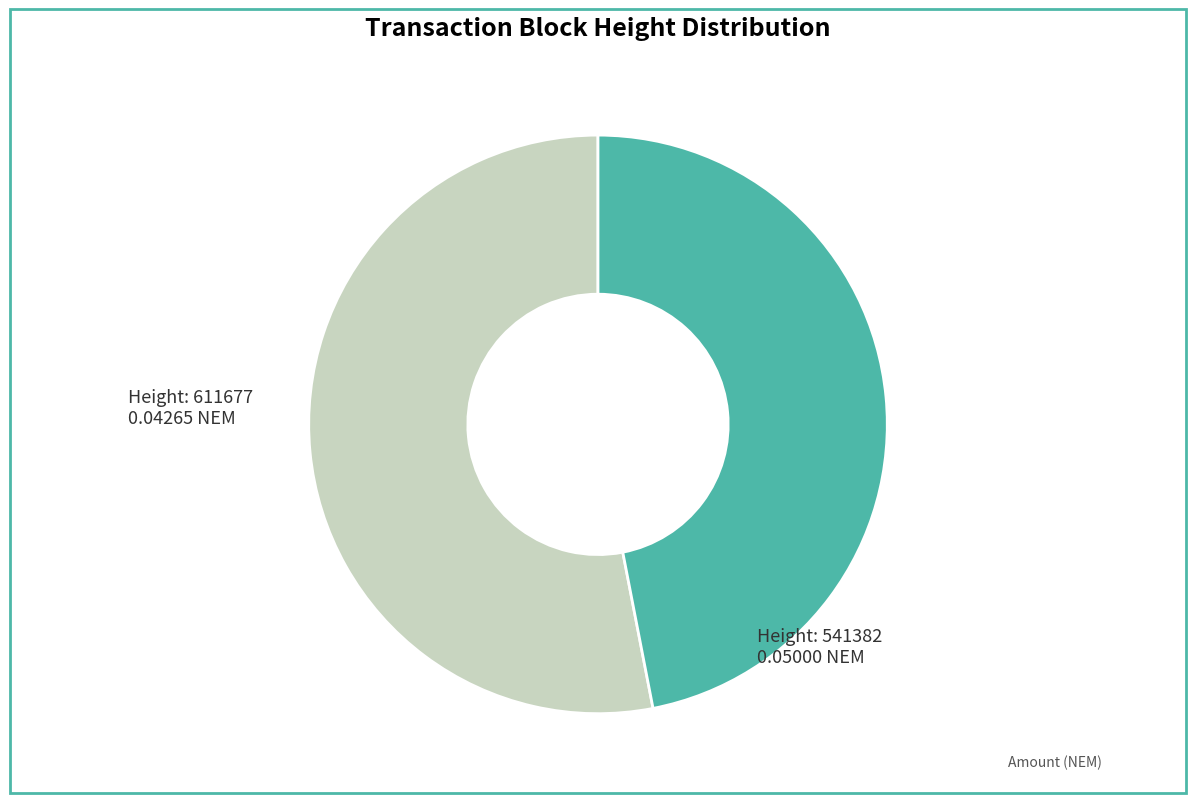

Do Height: 611677 and Height: 541382 together represent more than half of the pie?

Yes